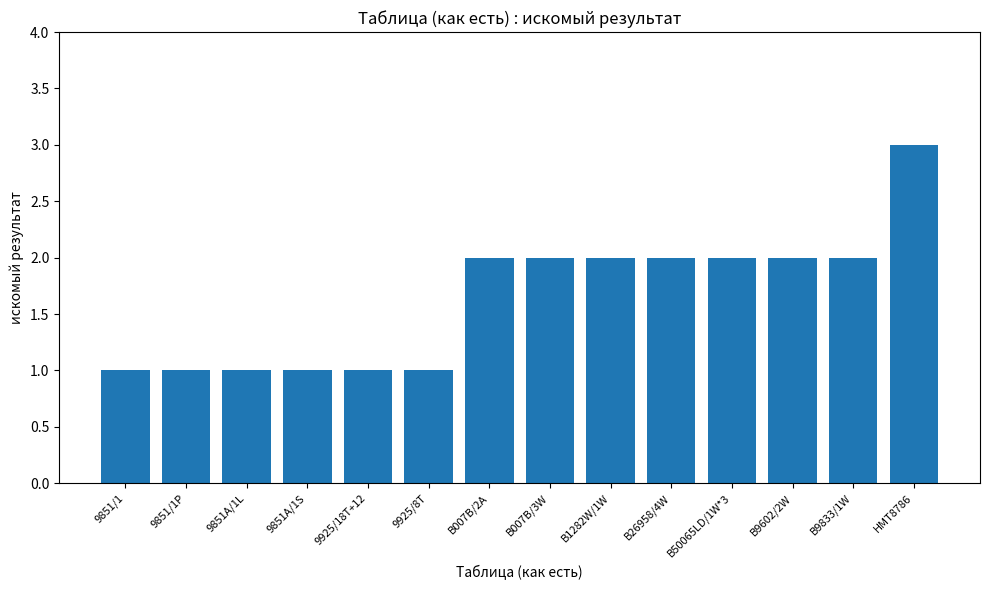

What is the label of the 4th bar from the left?

9851A/1S